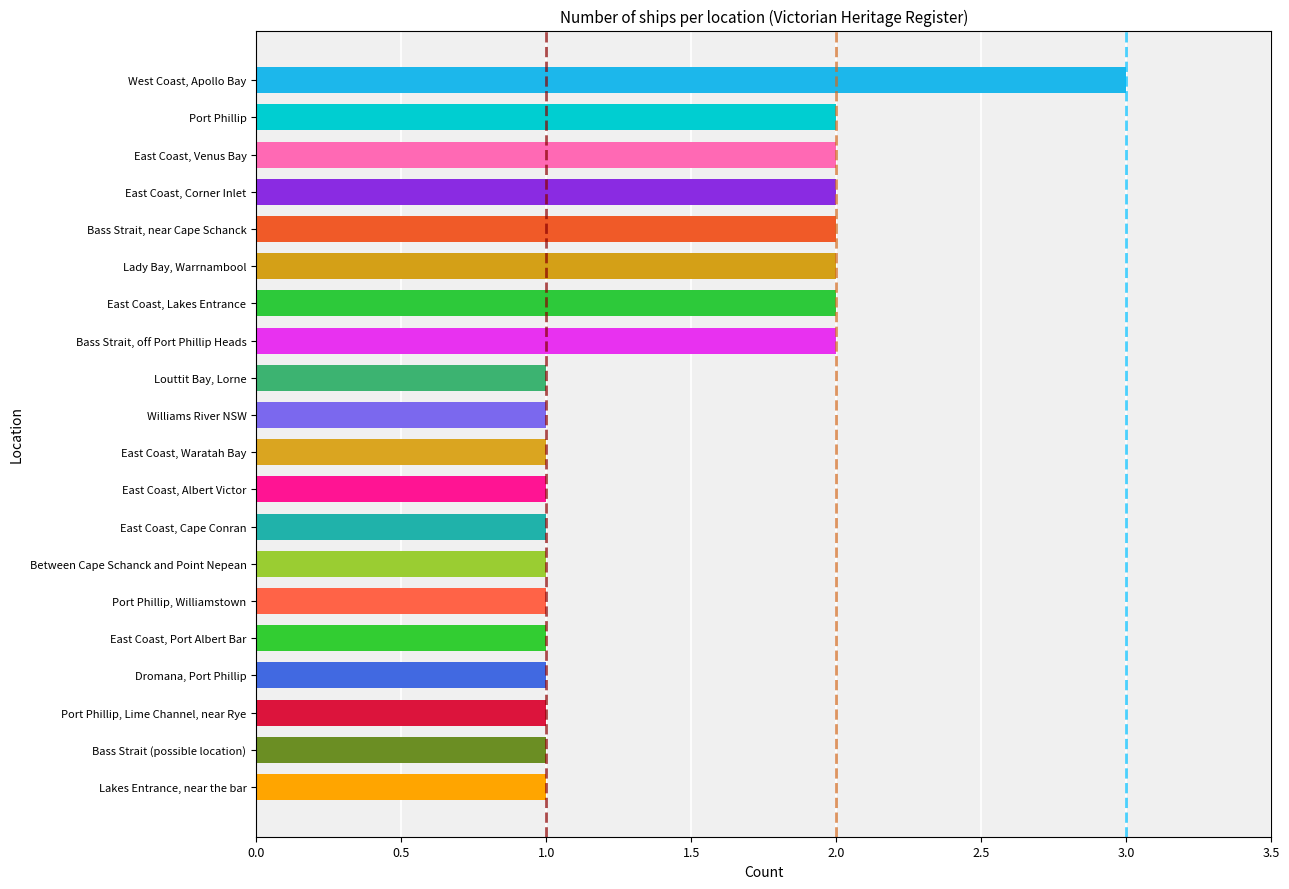

How many series are shown in this chart?

1